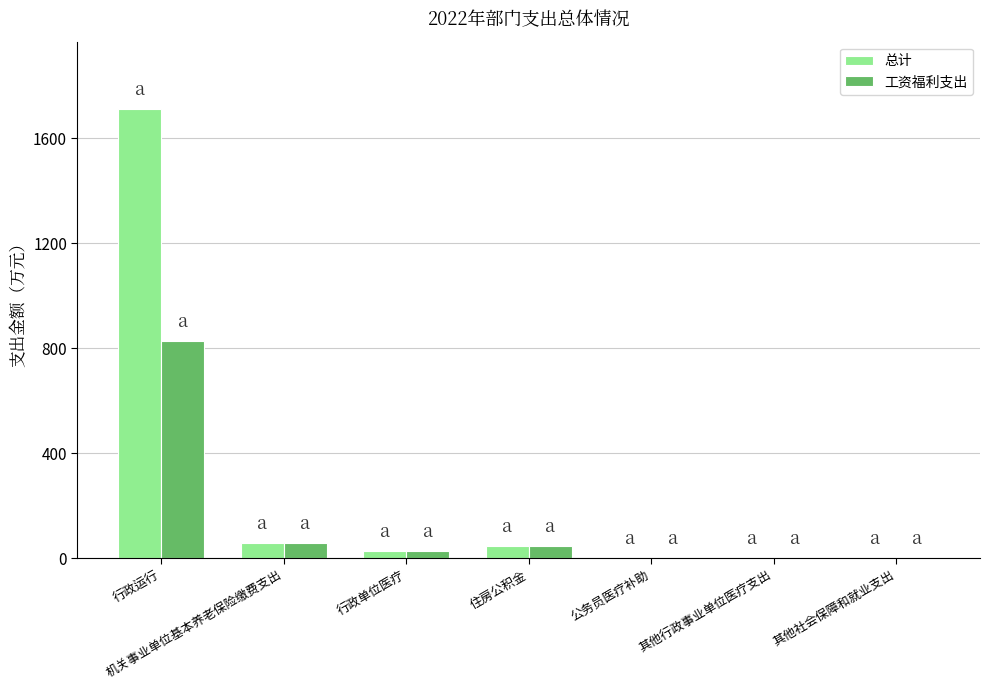

Reading left to right, extract all data points from this chart.

总计: 1711.6	60.0	29.5	47.4	1.3	1.1	2.5
工资福利支出: 829.6	60.0	29.5	47.4	1.3	1.1	2.5